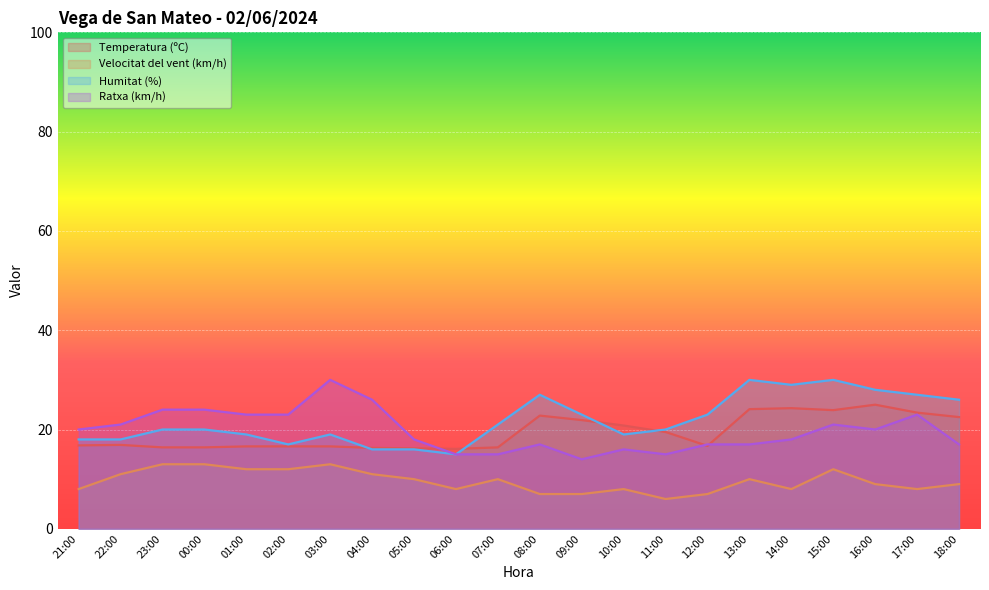

What is the label of the 9th point from the left?

05:00